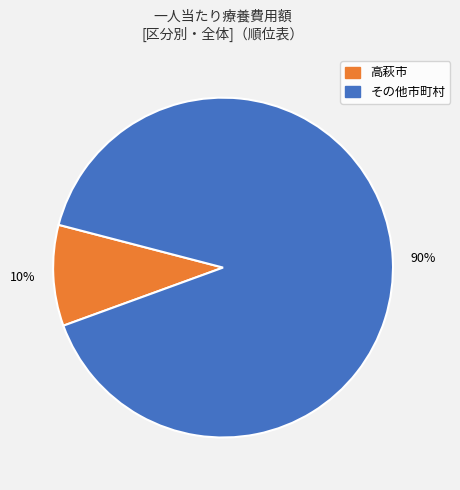

Is there a majority slice in this chart?

Yes